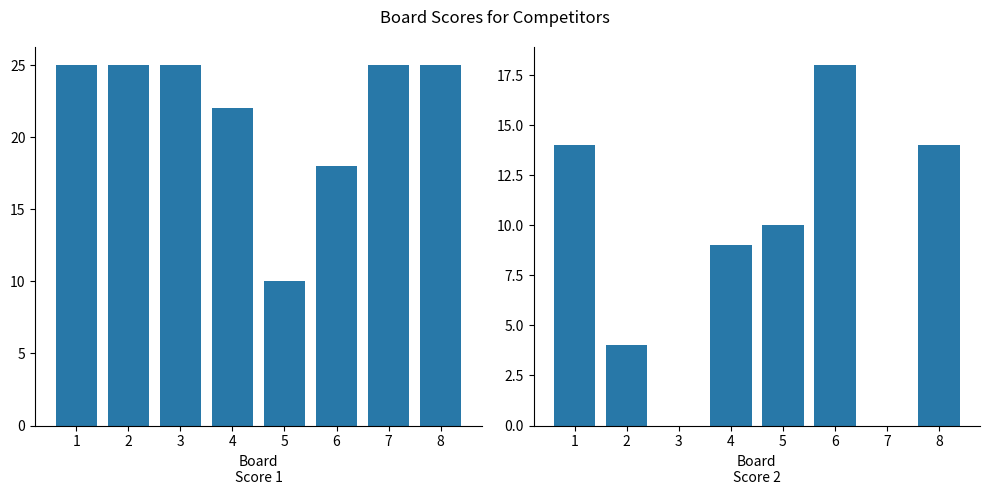

Is it true that Score 2 equals -11 at 7?

False